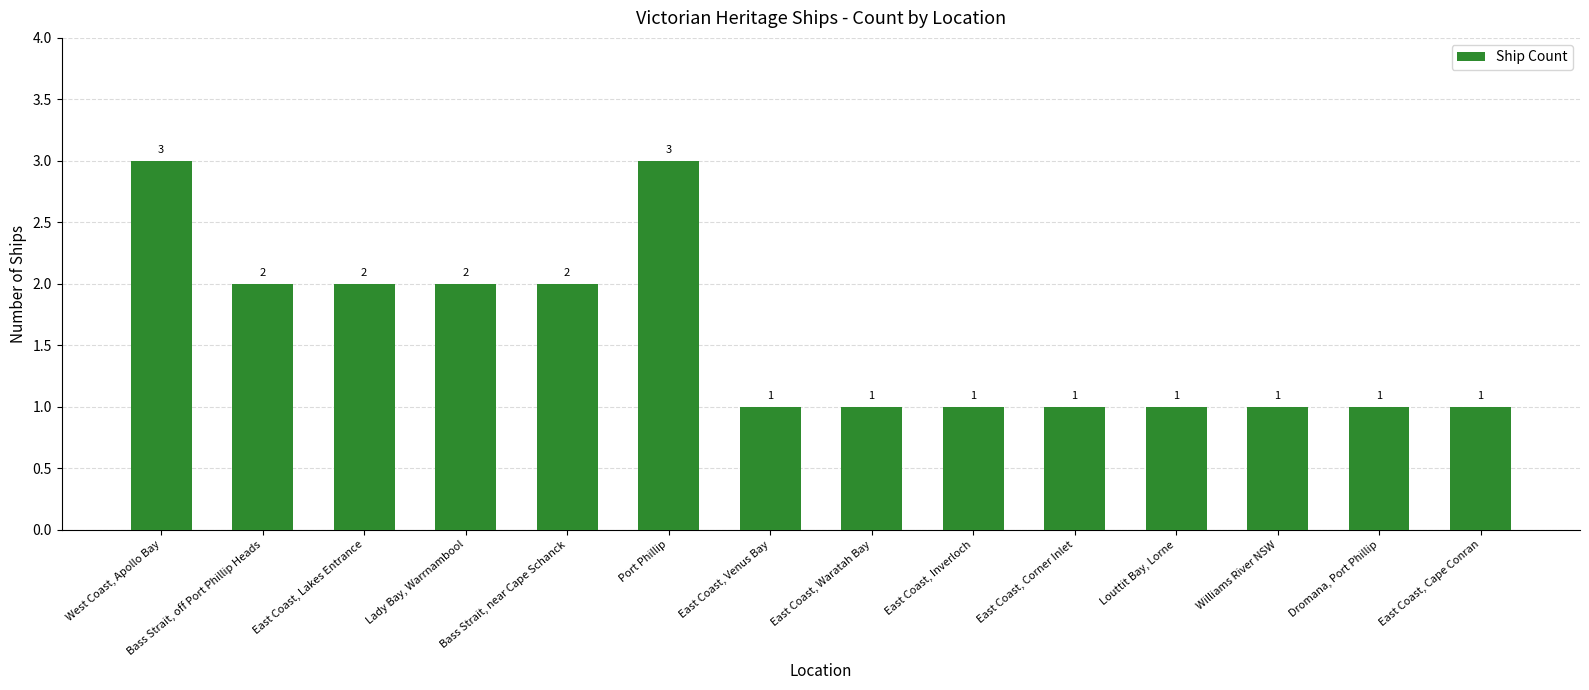

What is the greatest value displayed?

3